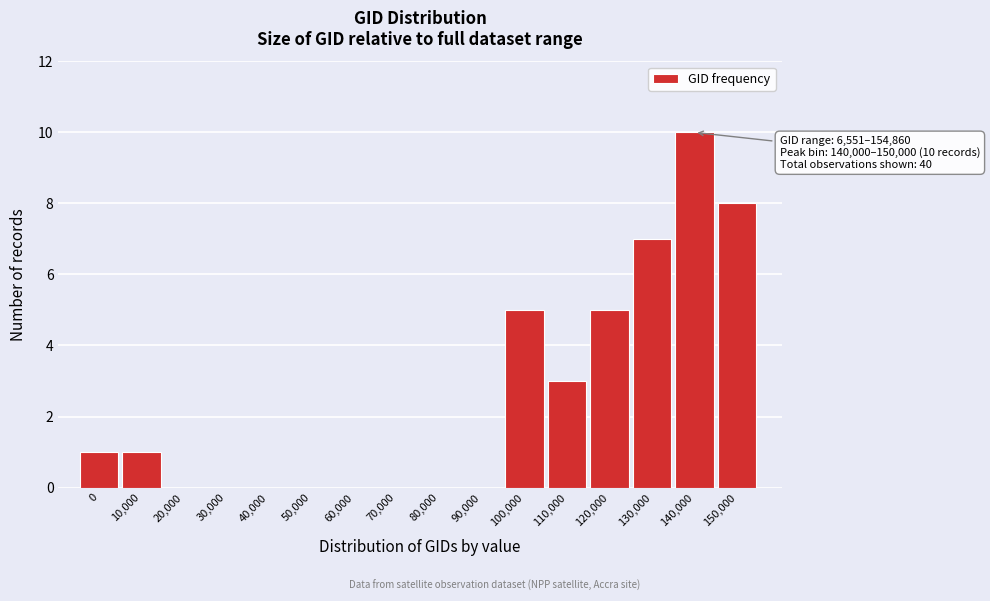

Reading left to right, list all the values displayed in this chart.

0=1	10,000=1	20,000=0	30,000=0	40,000=0	50,000=0	60,000=0	70,000=0	80,000=0	90,000=0	100,000=5	110,000=3	120,000=5	130,000=7	140,000=10	150,000=8